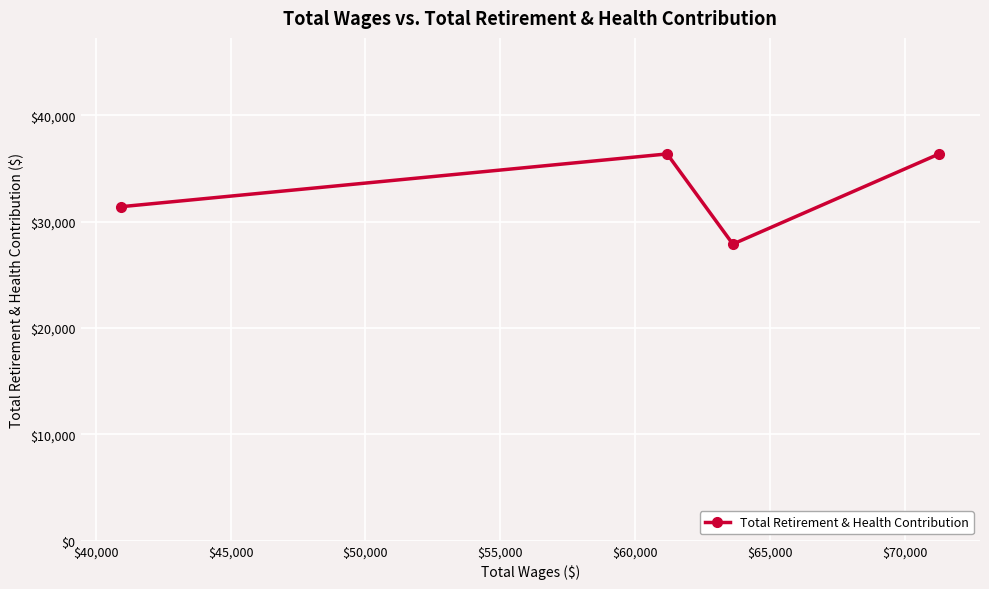

What is the value of the 4th point from the left?

36377